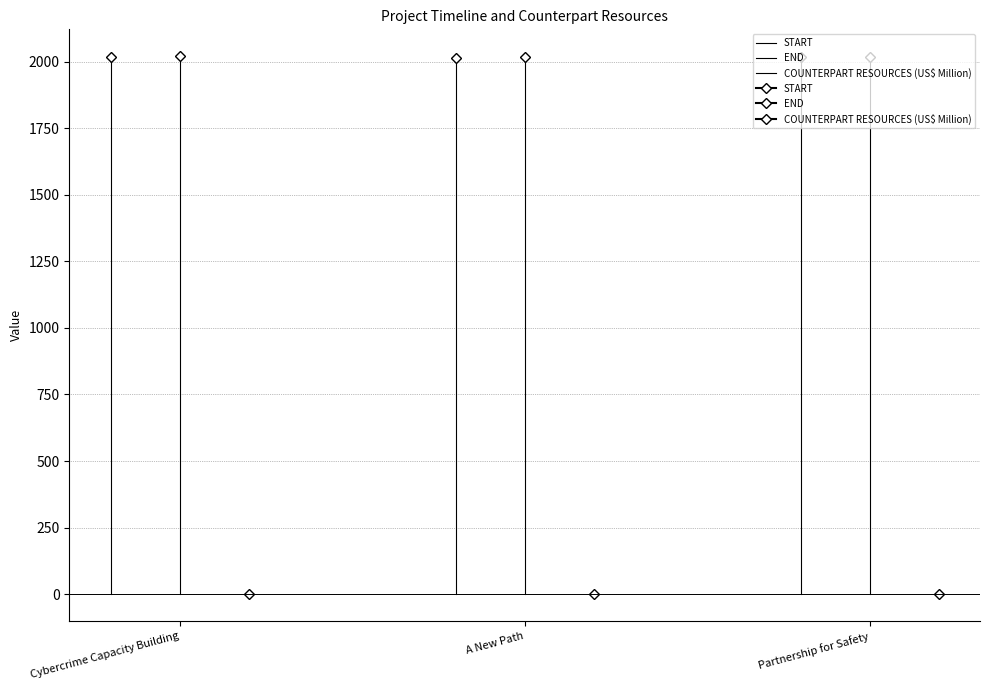

At A New Path, list the series in order from smallest to largest.

COUNTERPART RESOURCES (US$ Million), START, END